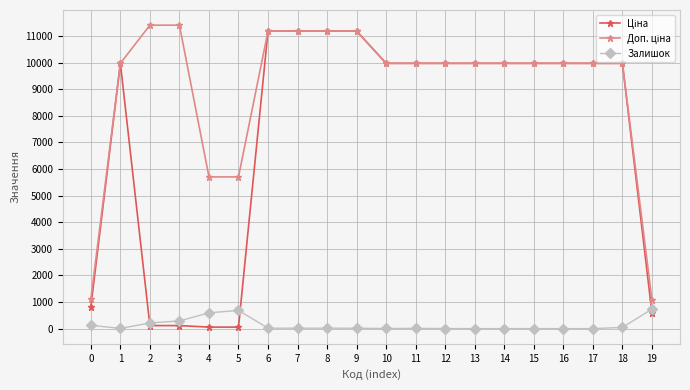

What is the maximum value shown in the chart?

11410.0